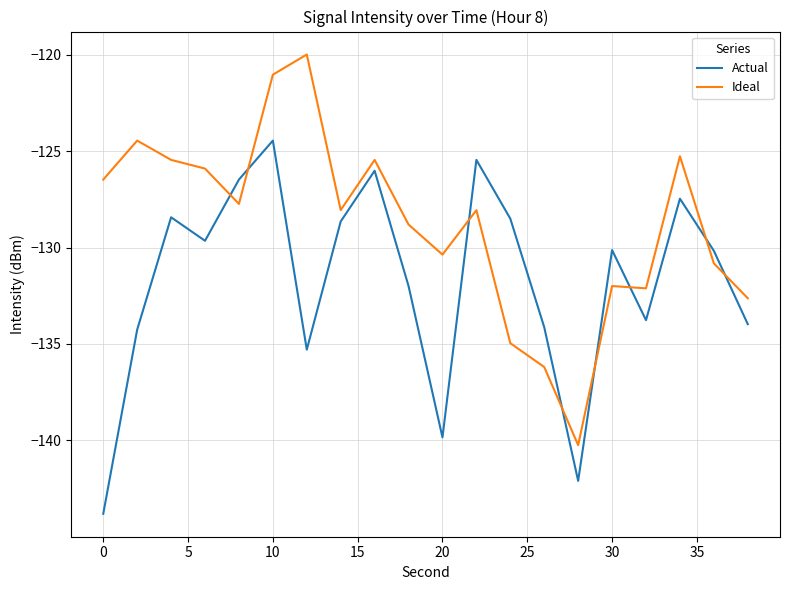

How many times do Ideal and Actual cross each other?

8